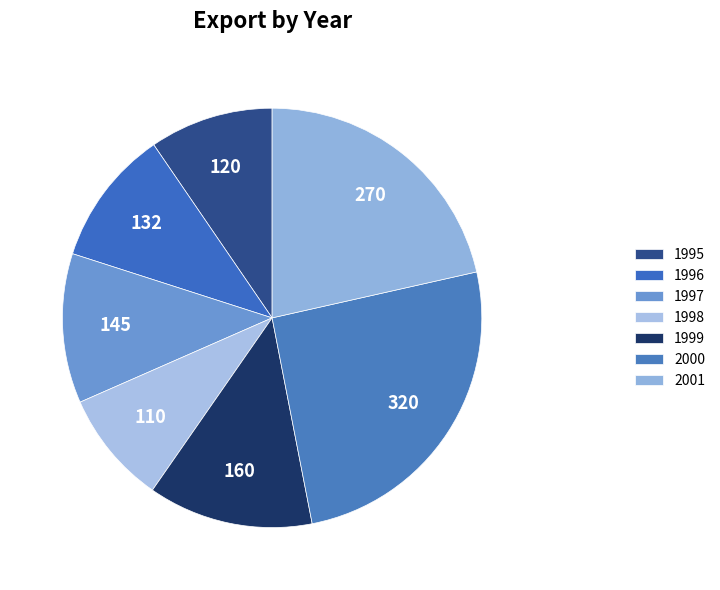

Which has a higher value, 2000 or 1996?

2000